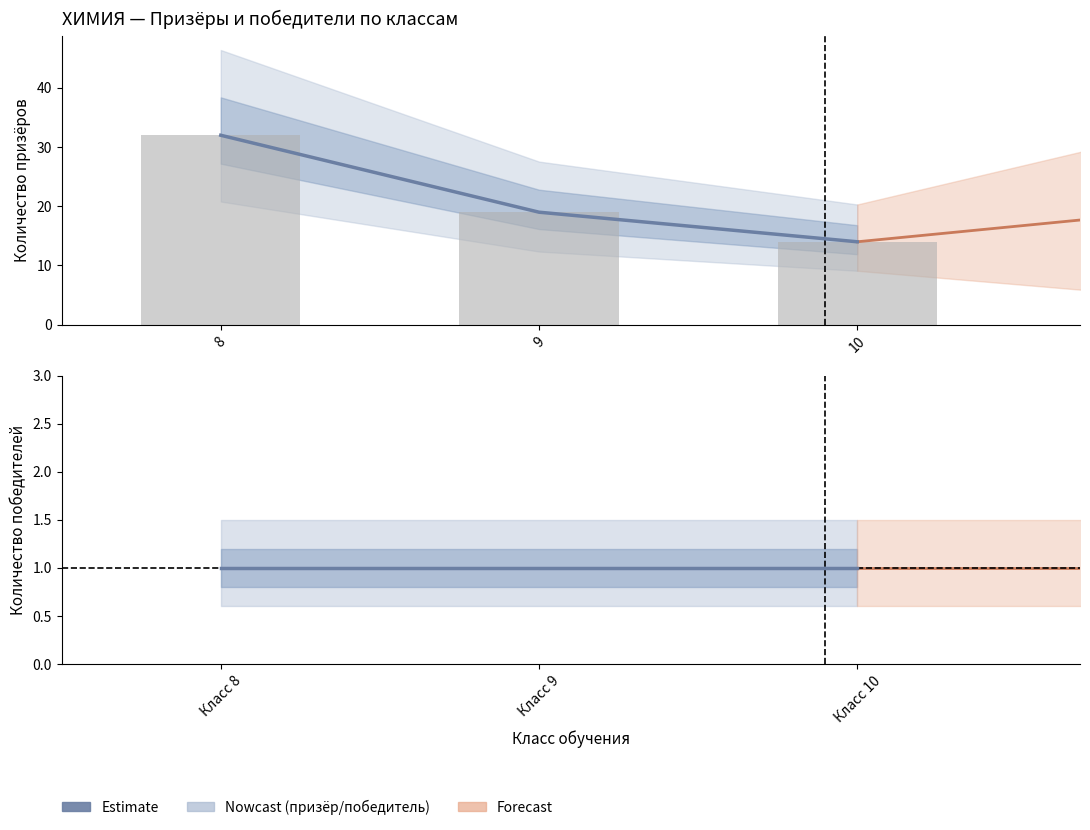

What is the value of the 3rd bar from the left?

14